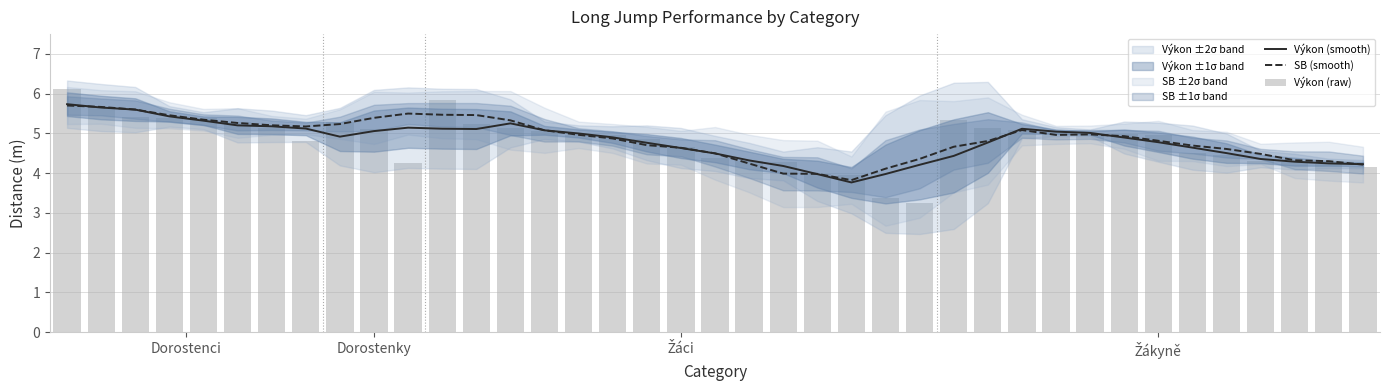

Which series has the largest range (max minus min)?

Výkon (raw)